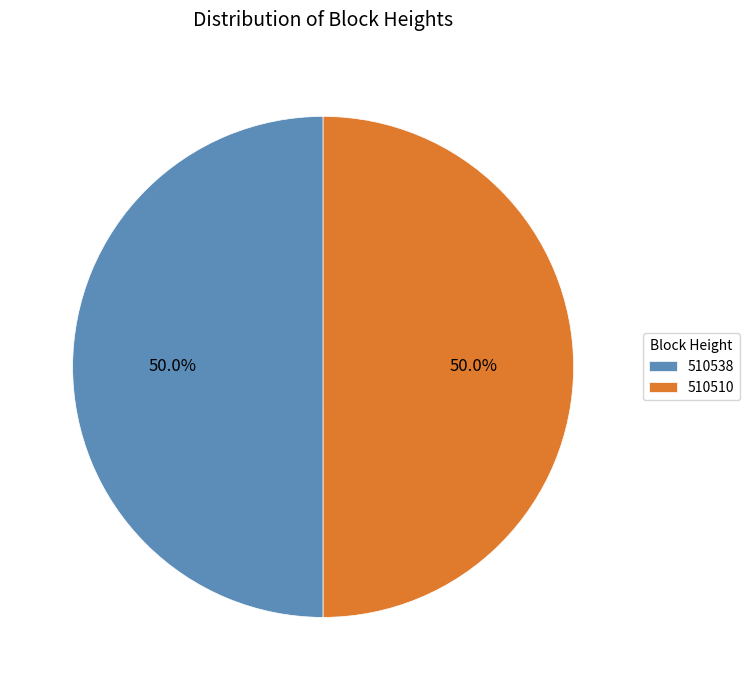

Approximately how many times larger is the value at 510538 compared to 510510?

1.0